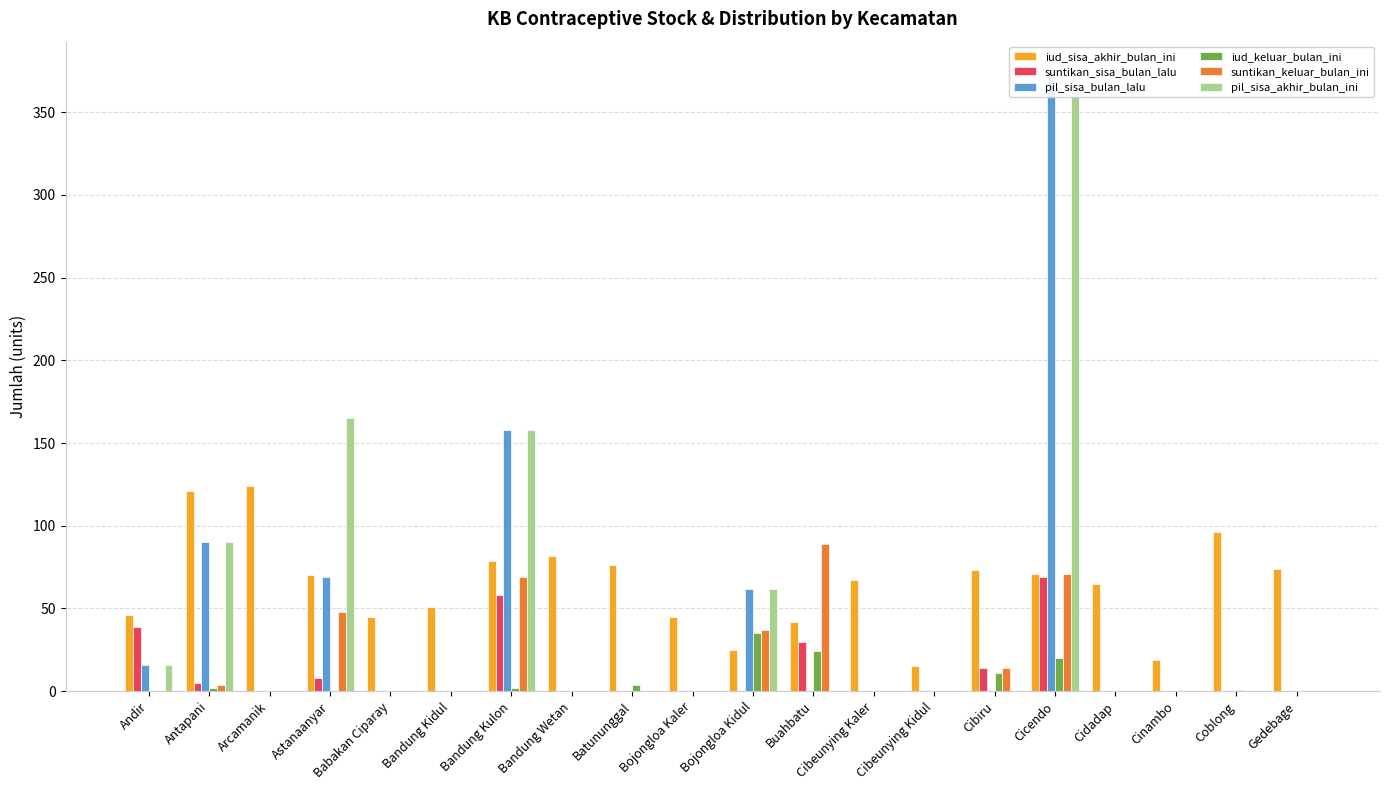

The iud_keluar_bulan_ini series shows 3 at Batununggal. True or false?

False